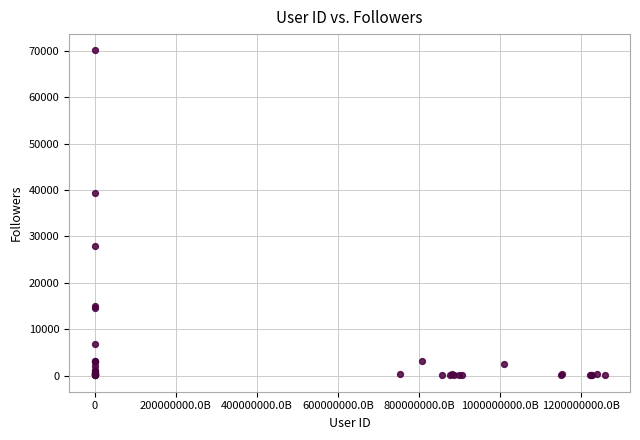

What Y value in the scatter plot is closest to 35080?

39381